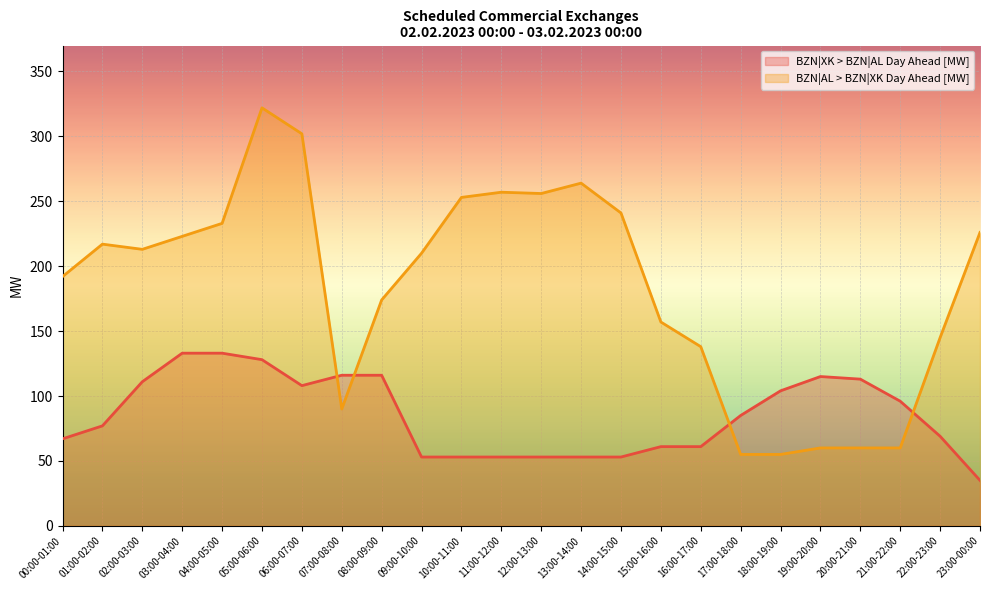

What is the label of the 3rd point from the left?

02:00-03:00